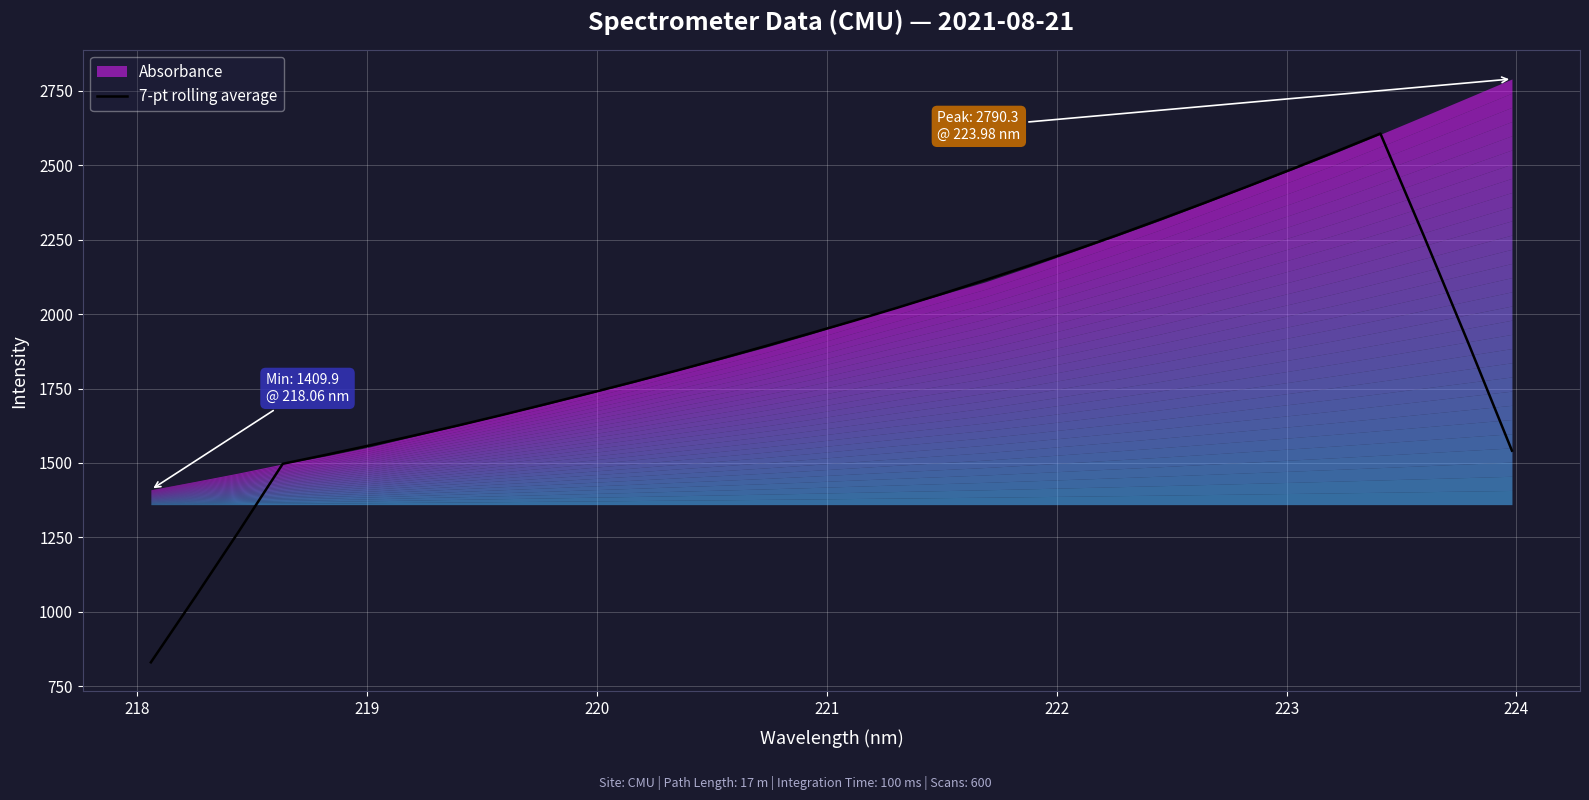

What is the minimum value for 7-pt rolling average?

830.2